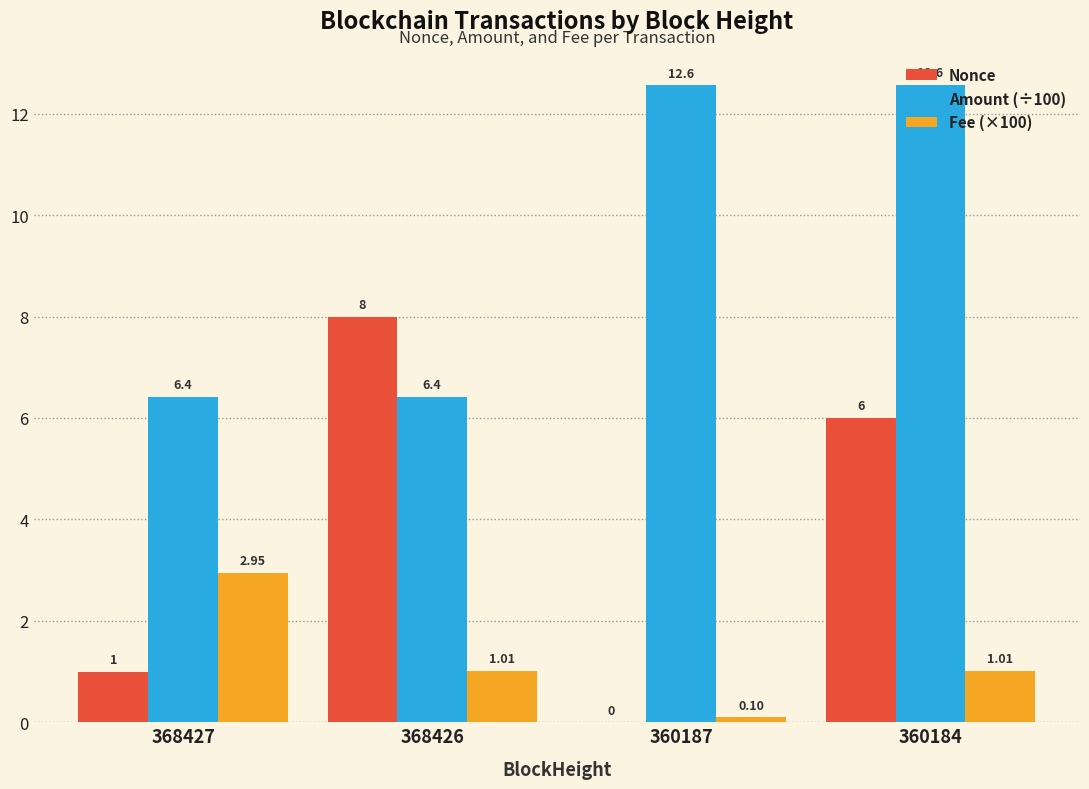

Which series changed the most between 360187 and 360184?

Nonce